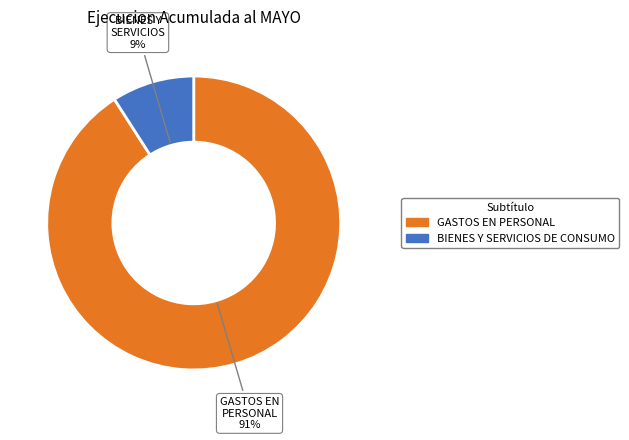

How many slices are in this pie chart?

2